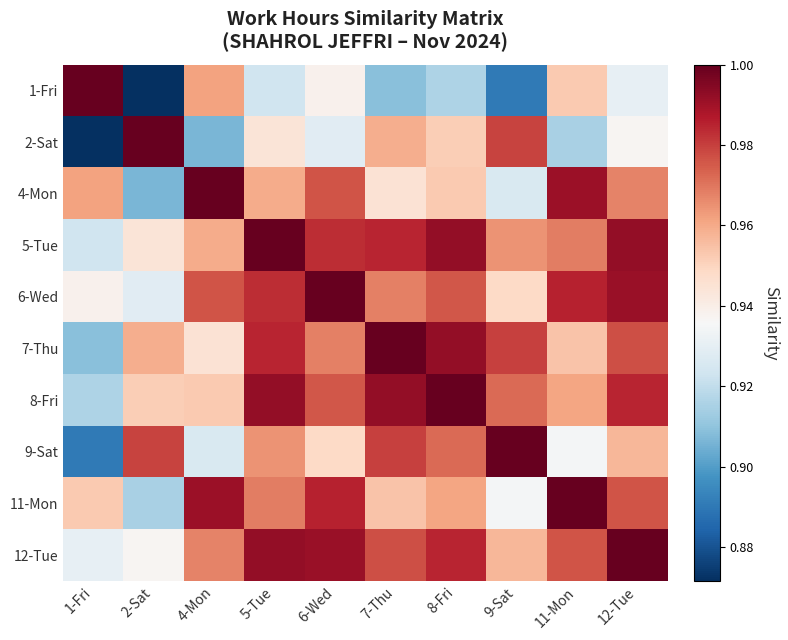

Reading right to left, what are all the values shown in this chart?

1-Fri: 12-Tue=0.9	11-Mon=1.0	9-Sat=0.9	8-Fri=0.9	7-Thu=0.9	6-Wed=0.9	5-Tue=0.9	4-Mon=1.0	2-Sat=0.9	1-Fri=1.0
2-Sat: 12-Tue=0.9	11-Mon=0.9	9-Sat=1.0	8-Fri=1.0	7-Thu=1.0	6-Wed=0.9	5-Tue=0.9	4-Mon=0.9	2-Sat=1.0	1-Fri=0.9
4-Mon: 12-Tue=1.0	11-Mon=1.0	9-Sat=0.9	8-Fri=1.0	7-Thu=0.9	6-Wed=1.0	5-Tue=1.0	4-Mon=1.0	2-Sat=0.9	1-Fri=1.0
5-Tue: 12-Tue=1.0	11-Mon=1.0	9-Sat=1.0	8-Fri=1.0	7-Thu=1.0	6-Wed=1.0	5-Tue=1.0	4-Mon=1.0	2-Sat=0.9	1-Fri=0.9
6-Wed: 12-Tue=1.0	11-Mon=1.0	9-Sat=0.9	8-Fri=1.0	7-Thu=1.0	6-Wed=1.0	5-Tue=1.0	4-Mon=1.0	2-Sat=0.9	1-Fri=0.9
7-Thu: 12-Tue=1.0	11-Mon=1.0	9-Sat=1.0	8-Fri=1.0	7-Thu=1.0	6-Wed=1.0	5-Tue=1.0	4-Mon=0.9	2-Sat=1.0	1-Fri=0.9
8-Fri: 12-Tue=1.0	11-Mon=1.0	9-Sat=1.0	8-Fri=1.0	7-Thu=1.0	6-Wed=1.0	5-Tue=1.0	4-Mon=1.0	2-Sat=1.0	1-Fri=0.9
9-Sat: 12-Tue=1.0	11-Mon=0.9	9-Sat=1.0	8-Fri=1.0	7-Thu=1.0	6-Wed=0.9	5-Tue=1.0	4-Mon=0.9	2-Sat=1.0	1-Fri=0.9
11-Mon: 12-Tue=1.0	11-Mon=1.0	9-Sat=0.9	8-Fri=1.0	7-Thu=1.0	6-Wed=1.0	5-Tue=1.0	4-Mon=1.0	2-Sat=0.9	1-Fri=1.0
12-Tue: 12-Tue=1.0	11-Mon=1.0	9-Sat=1.0	8-Fri=1.0	7-Thu=1.0	6-Wed=1.0	5-Tue=1.0	4-Mon=1.0	2-Sat=0.9	1-Fri=0.9